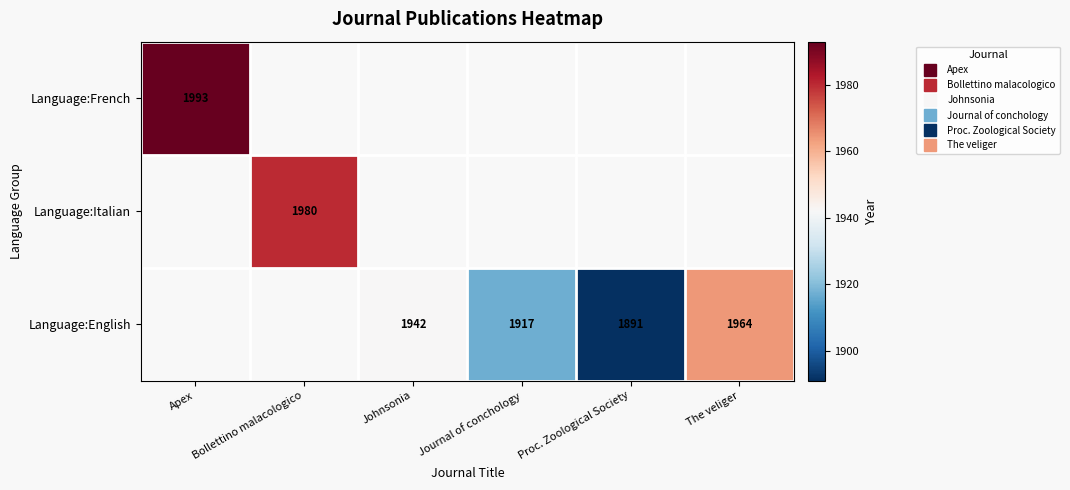

Count the number of data series in this chart.

3